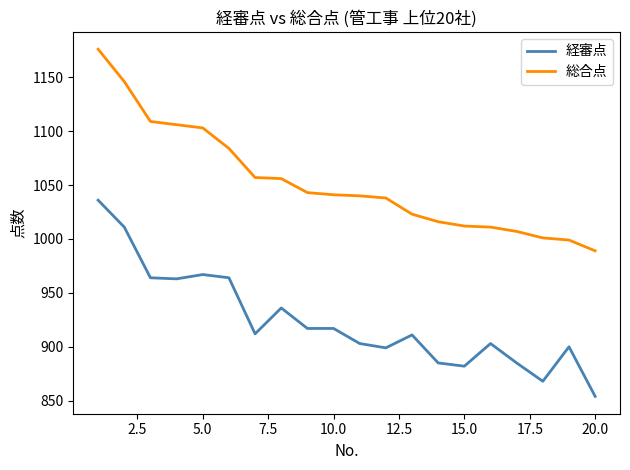

List the series in order of their peak value, lowest first.

経審点, 総合点